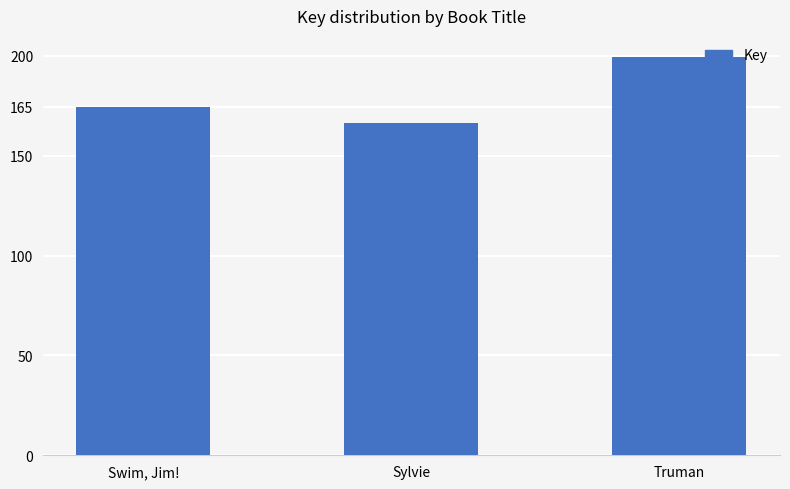

At which label is the value closest to 182901943?

Swim, Jim!